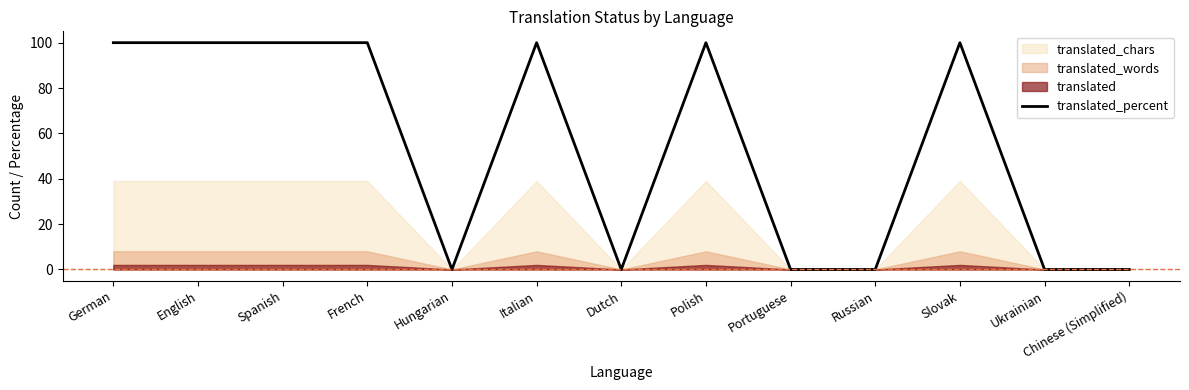

What is the difference between the maximum and minimum values?

100